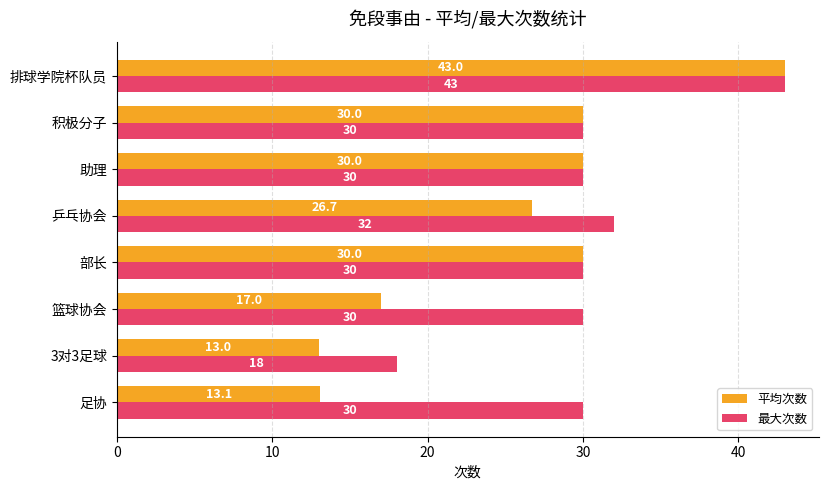

At which category is the sum across all series the highest?

排球学院杯队员